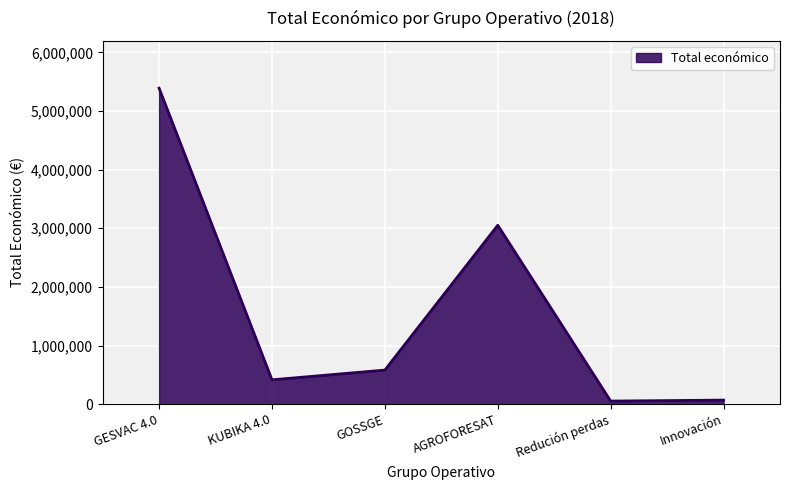

Where is the data nearest to the value 2721326?

AGROFORESAT